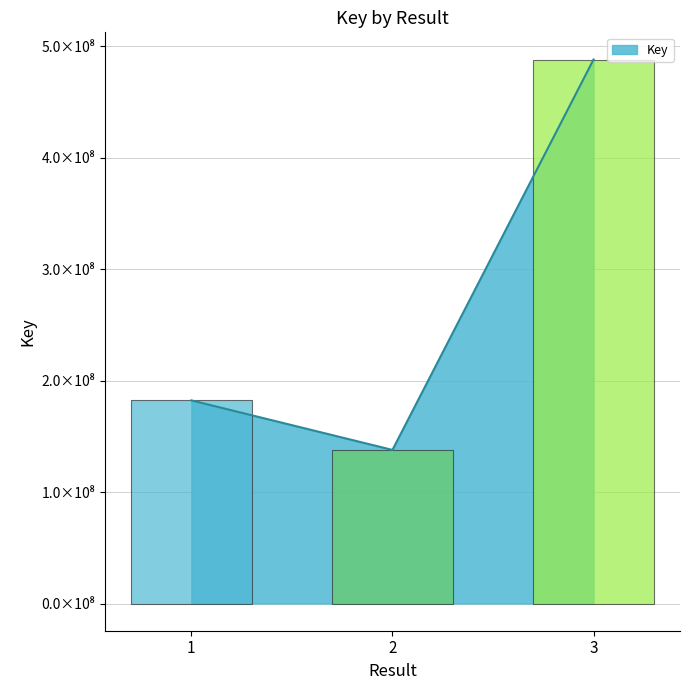

At which category does the chart reach its peak across all series?

3